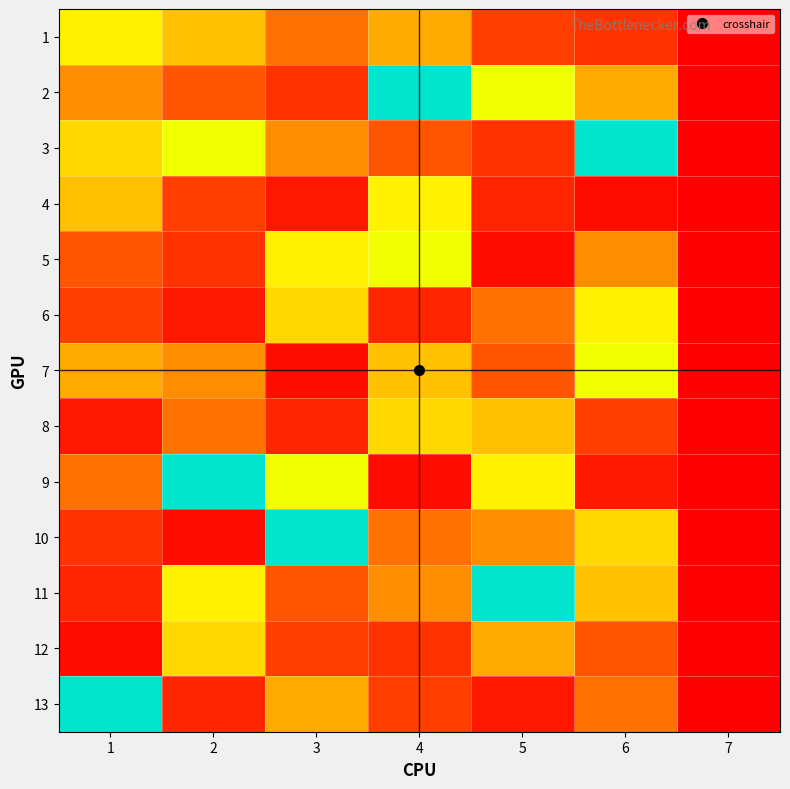

At how many categories does at least one series exceed 16?

6